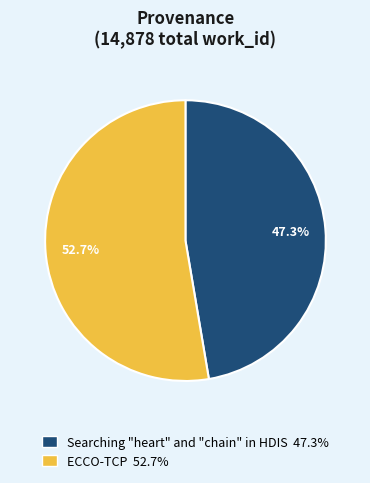

What is the largest slice in the pie chart?

ECCO-TCP